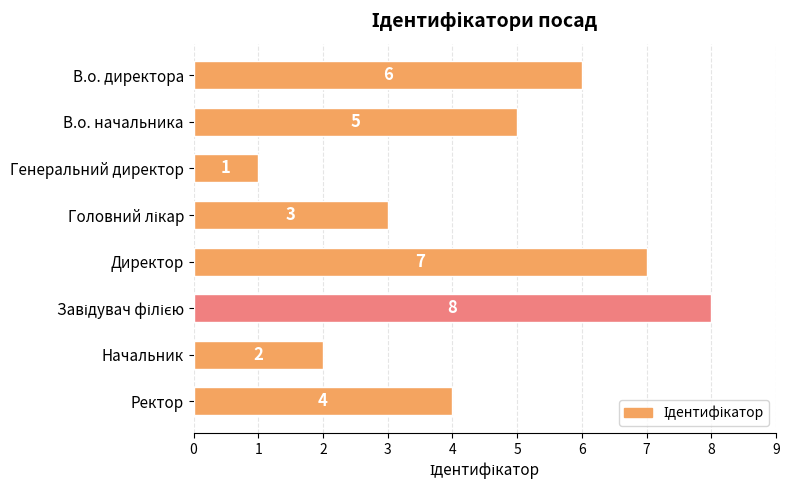

The value at Начальник is 1. True or false?

False